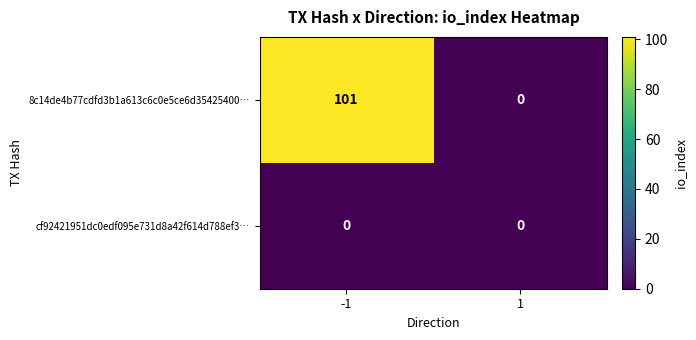

Reading right to left, extract all data points from this chart.

8c14de4b77cdfd3b1a613c6c0e5ce6d35425400…: 1=0	-1=101
cf92421951dc0edf095e731d8a42f614d788ef3…: 1=0	-1=0